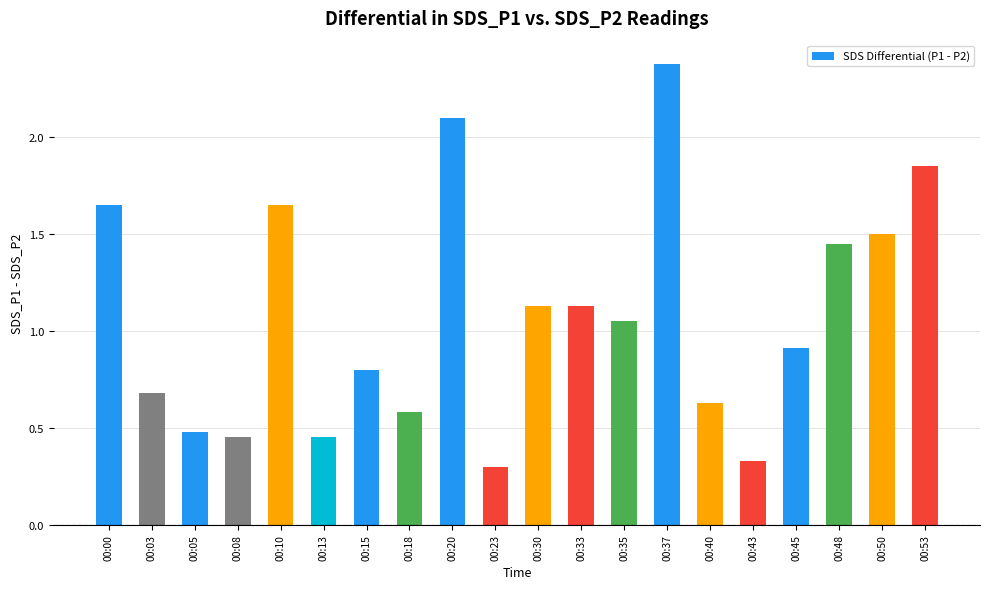

How many values exceed 1?

10